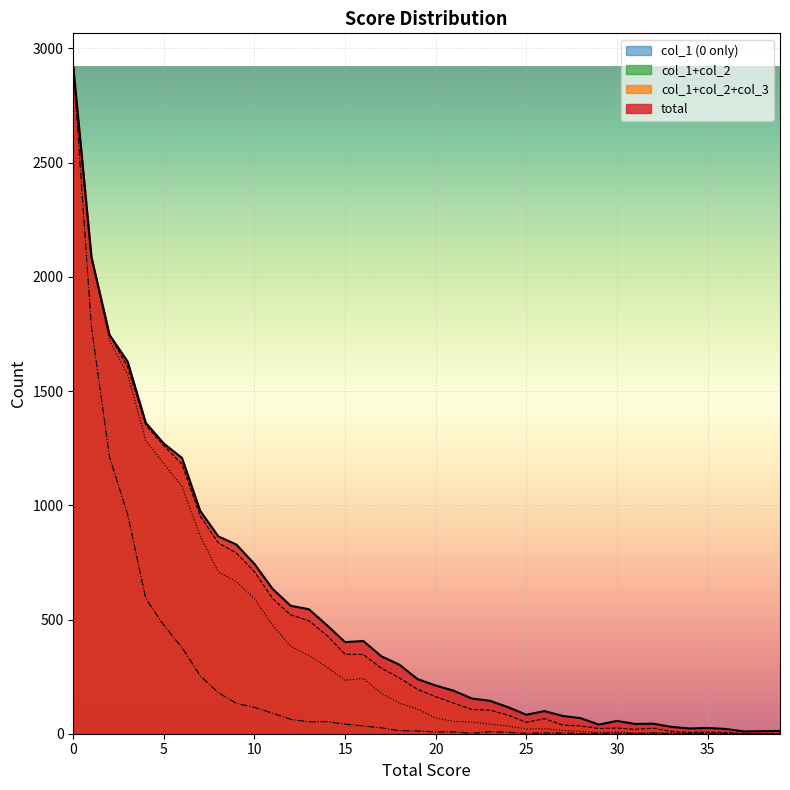

True or false: col_1 and col_3 intersect in this chart.

False